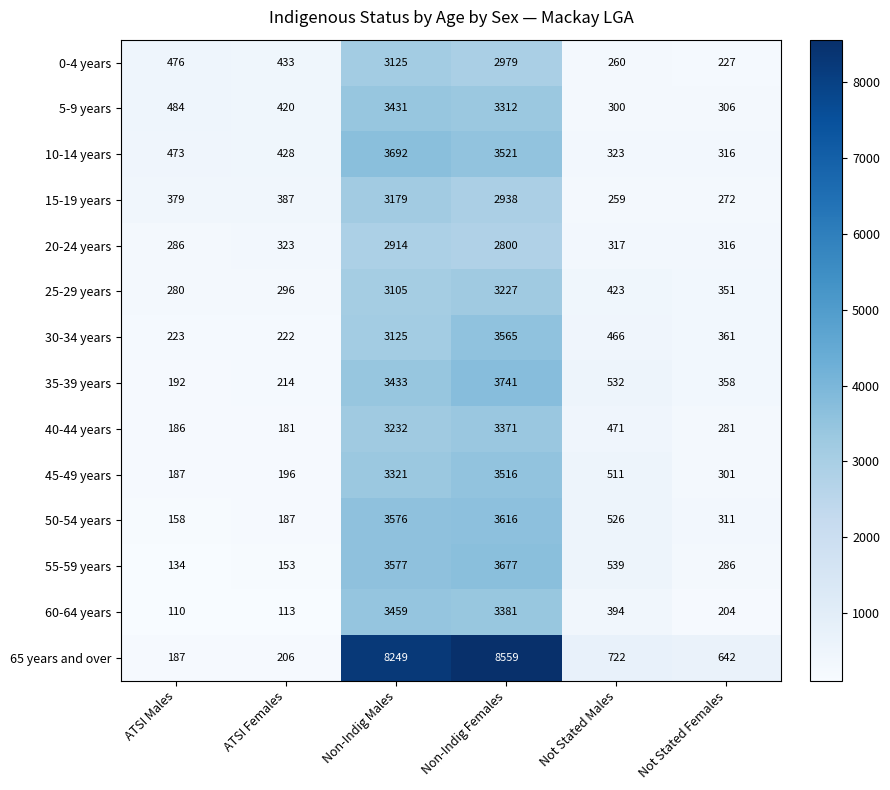

What is the sum of the 55-59 years values at ATSI Females and Not Stated Females?

439